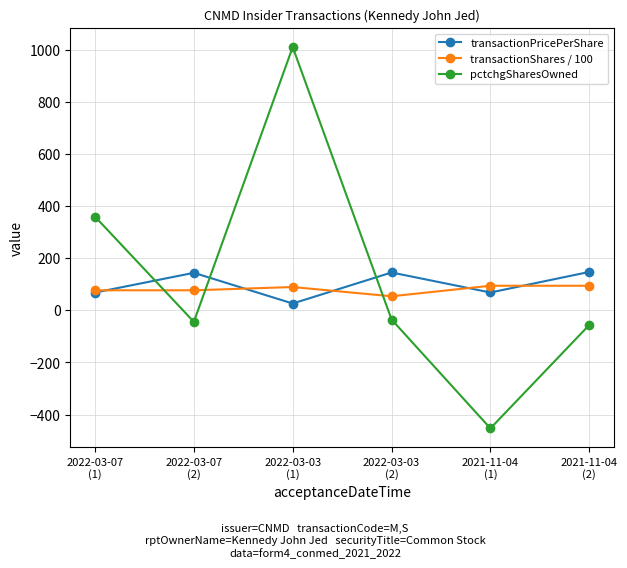

Which series ends up on top after the final intersection of pctchgSharesOwned and transactionShares / 100?

transactionShares / 100